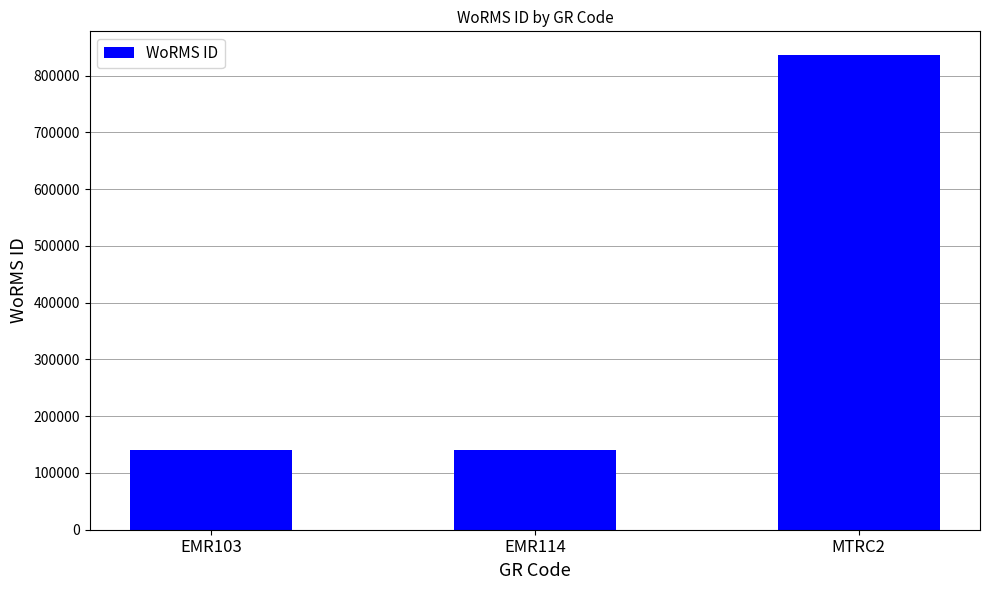

How many data points are less than 140658?

1